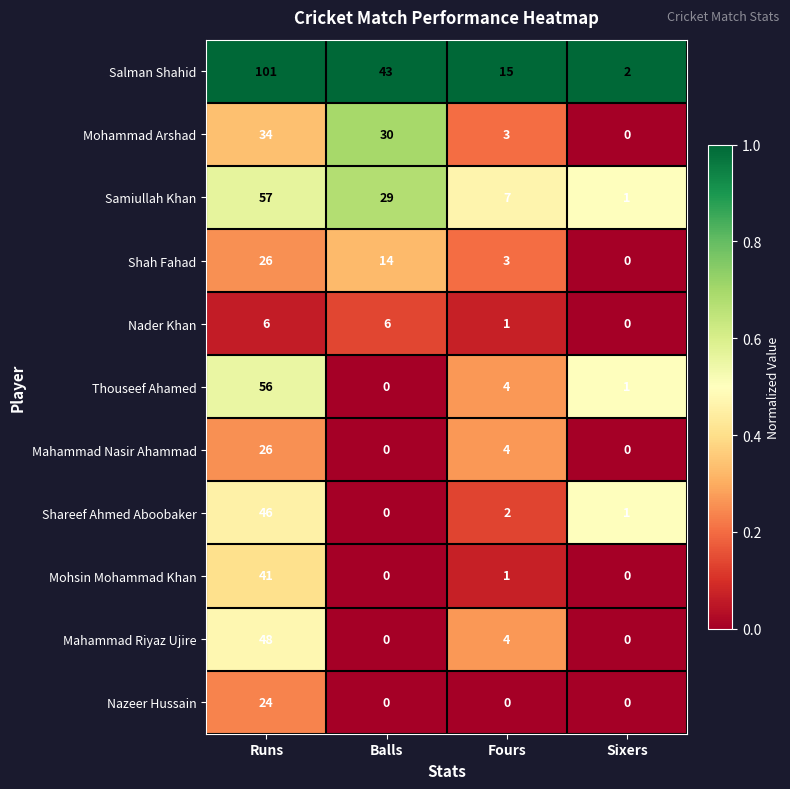

The Samiullah Khan series shows 16 at Balls. True or false?

False